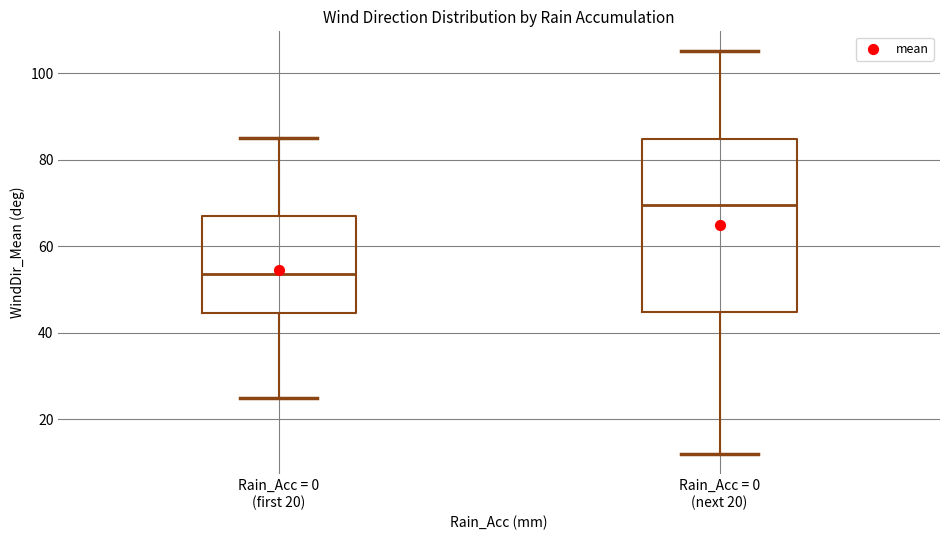

Which box has the lowest median line?

Rain_Acc = 0 (first 20)